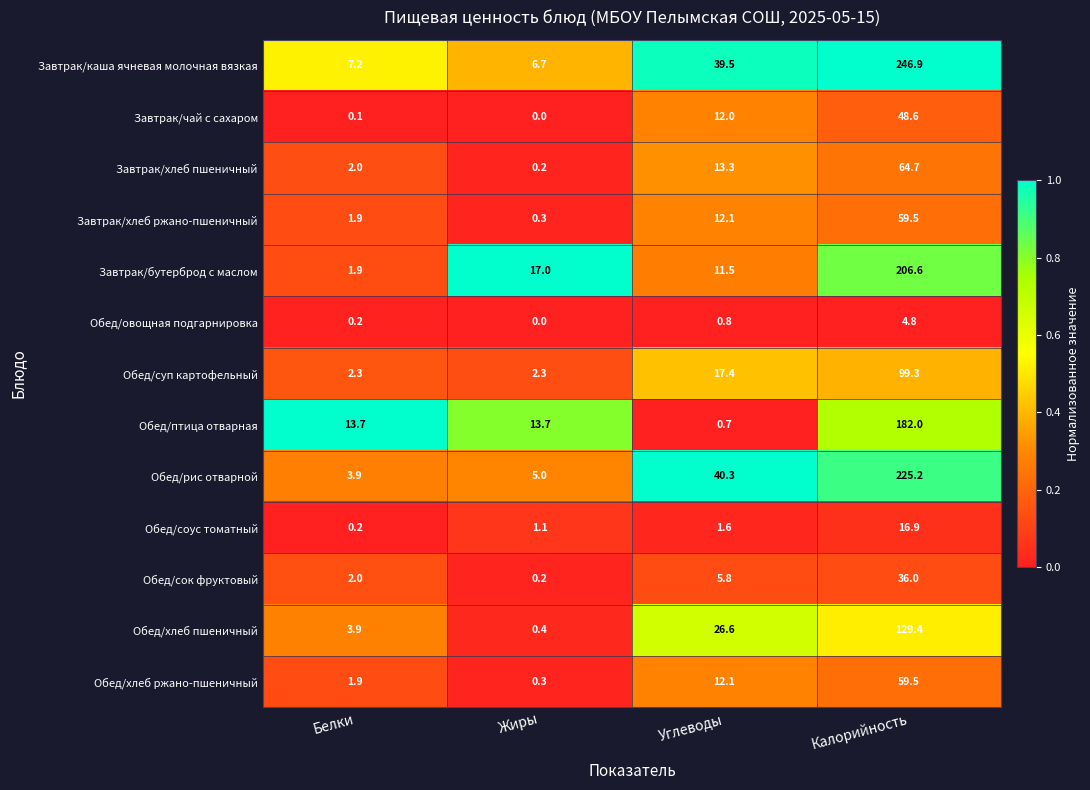

At which category is the sum across all series the highest?

Калорийность